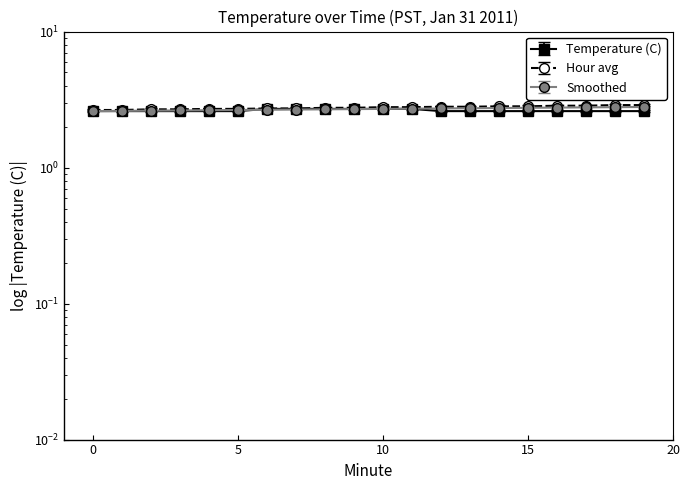

At how many categories does at least one series exceed 2?

20